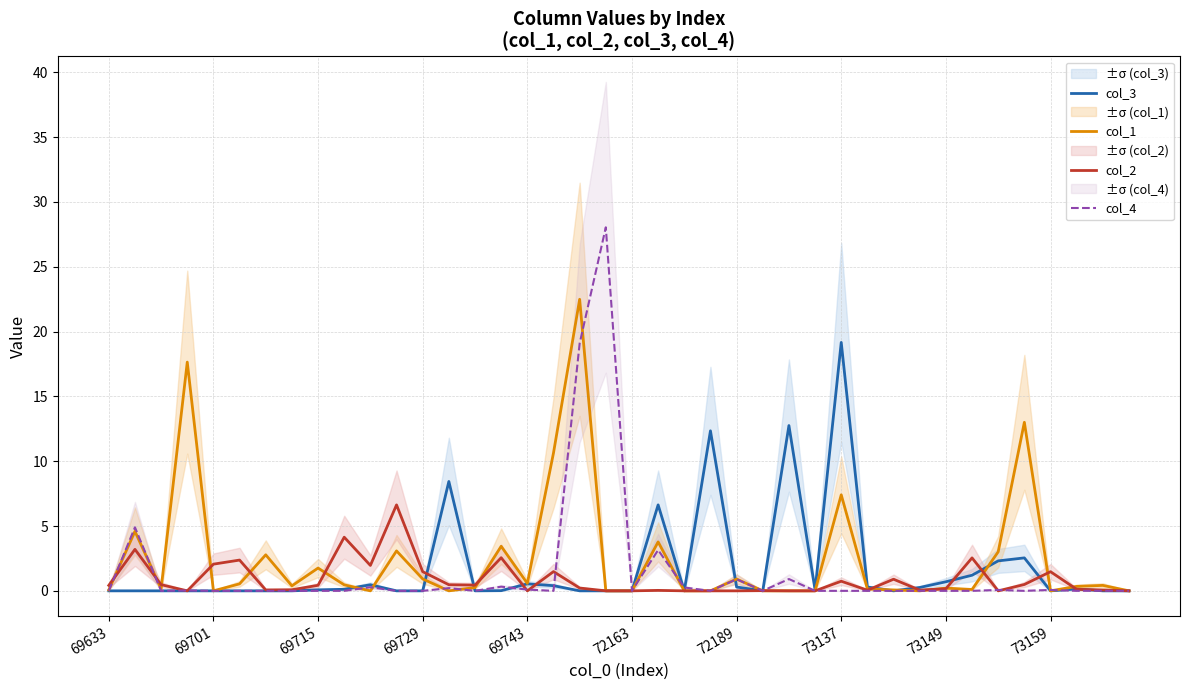

Where is col_4 nearest to the value 14?

18